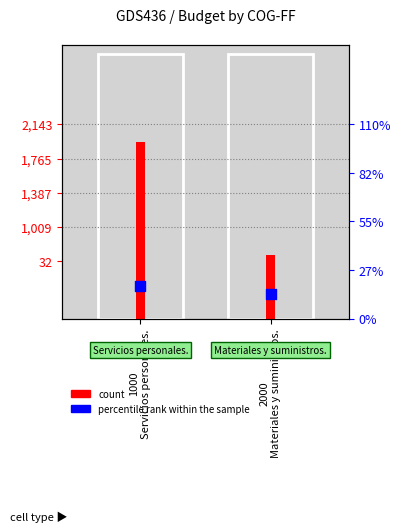

What are all the series names shown in the legend?

count, percentile rank within the sample